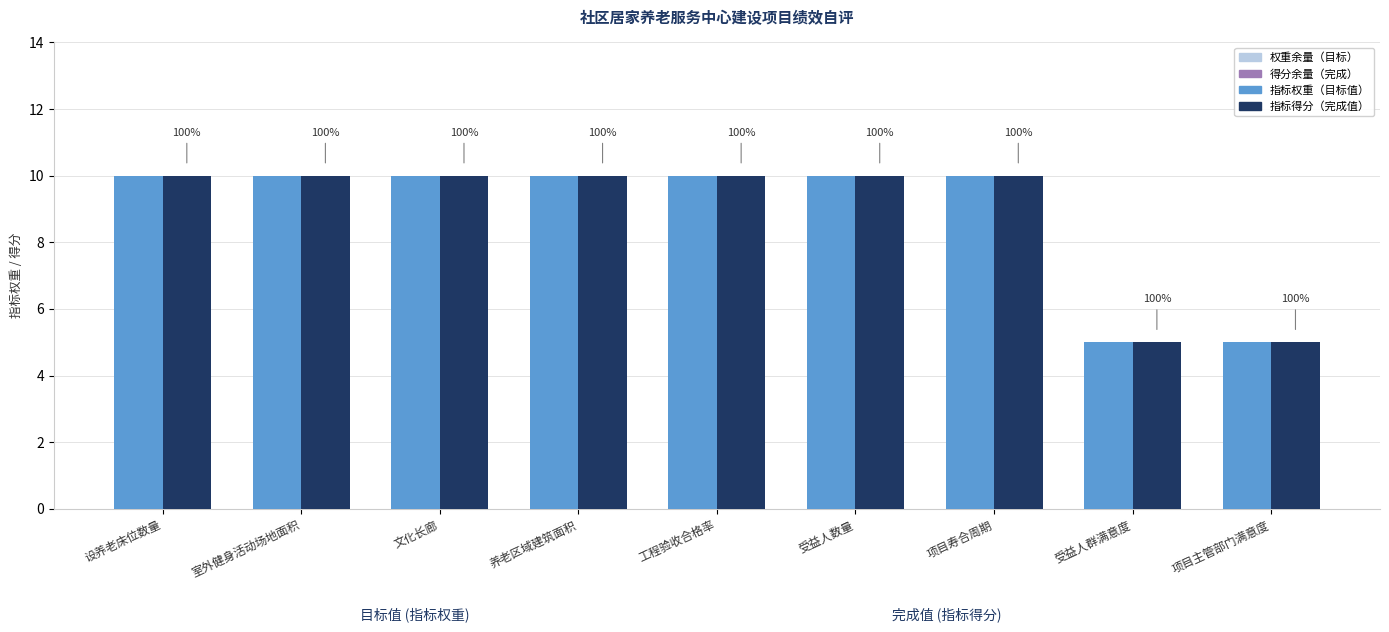

Are the bars grouped side by side (vs. stacked)?

Yes